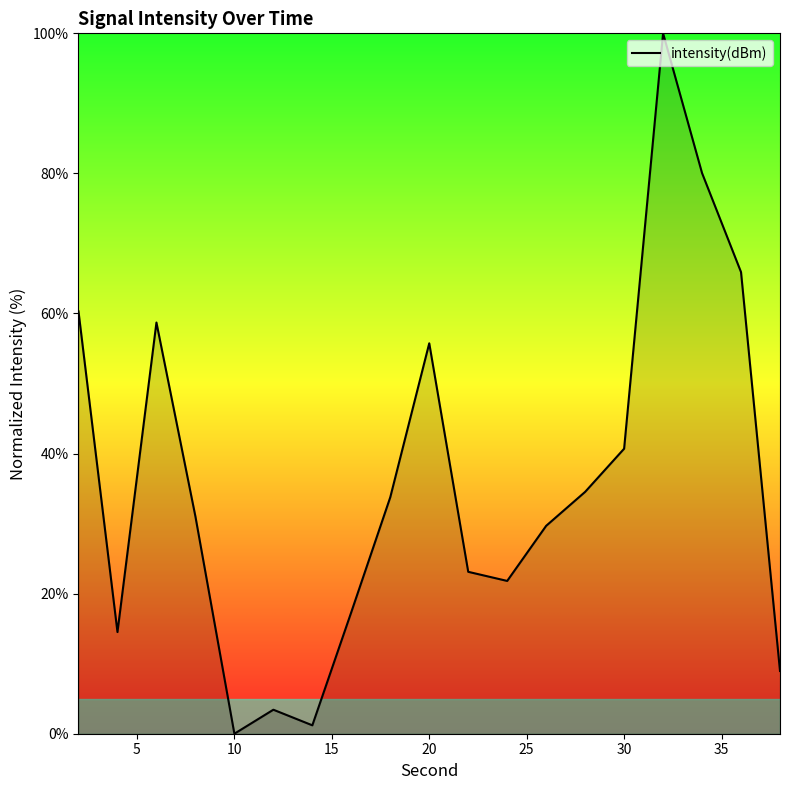

What is the greatest value displayed?

100.0